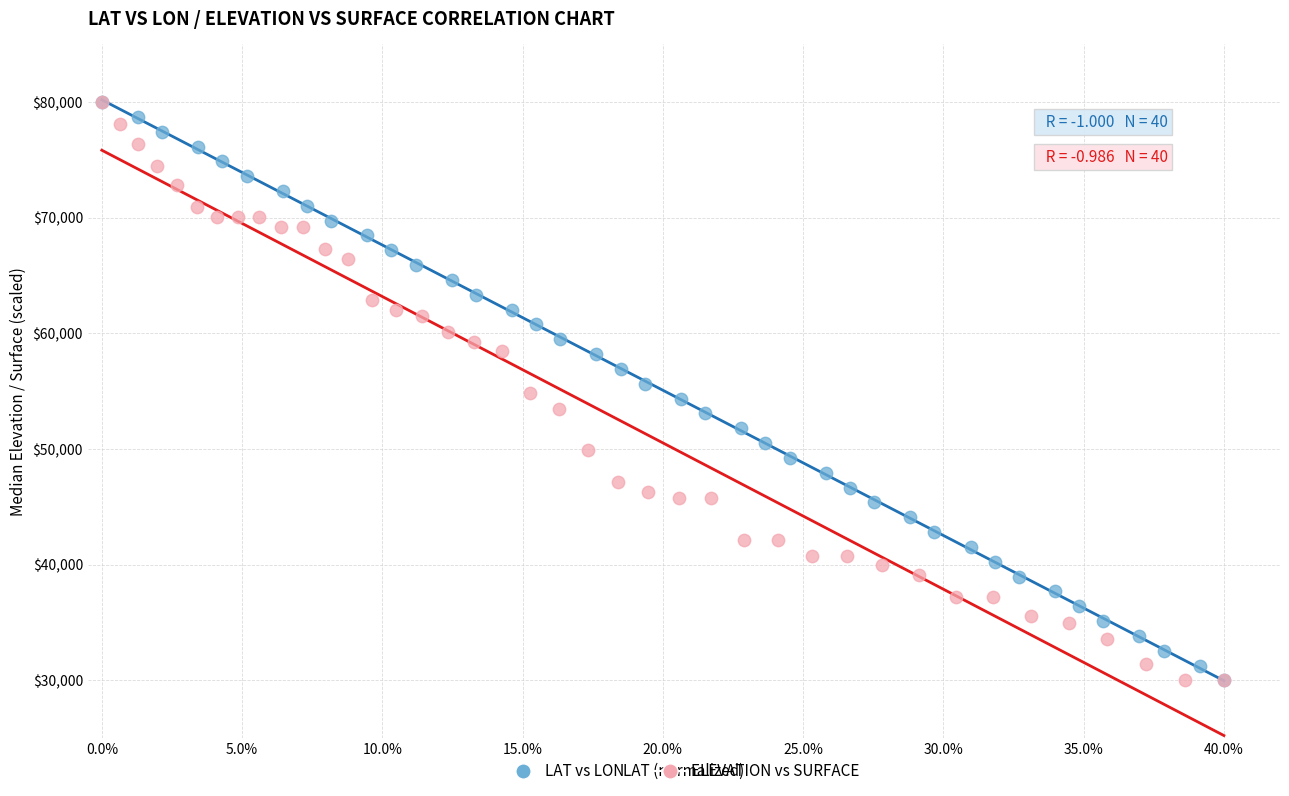

What are all the series names shown in the legend?

LAT vs LON, ELEVATION vs SURFACE